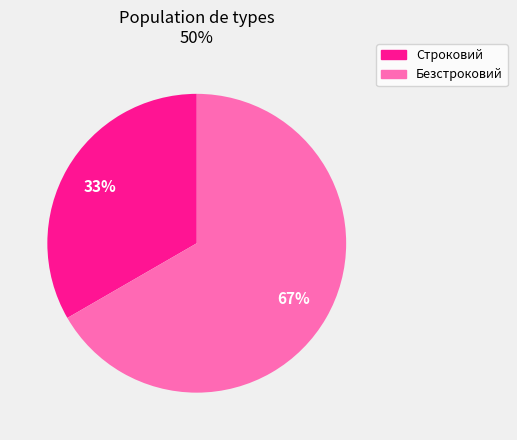

What is the smallest slice in the pie chart?

Строковий